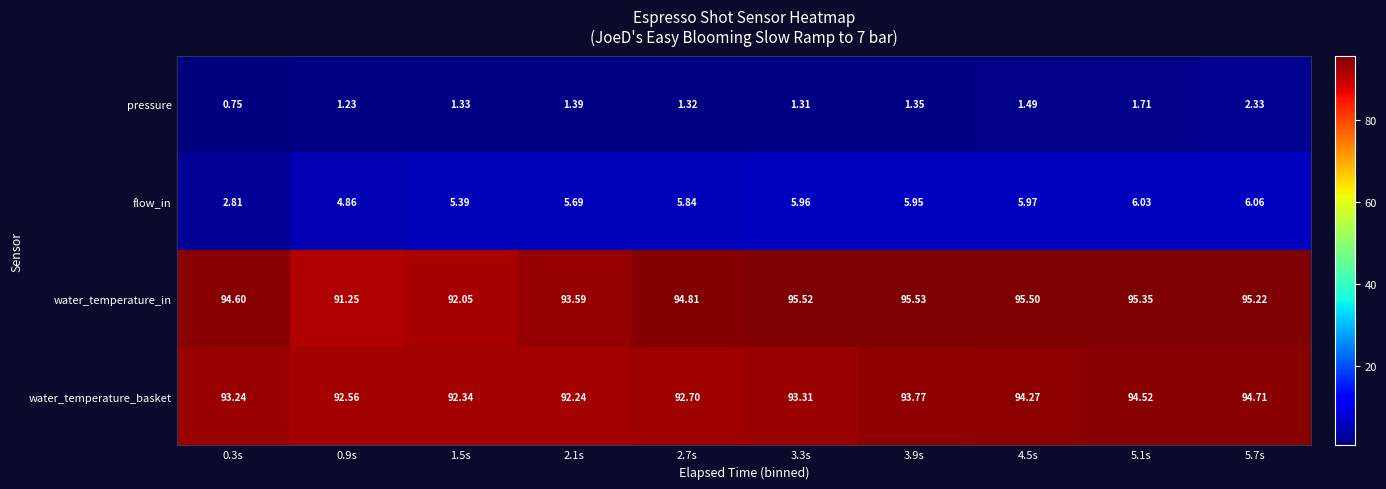

At which category is the sum across all series the highest?

5.7s